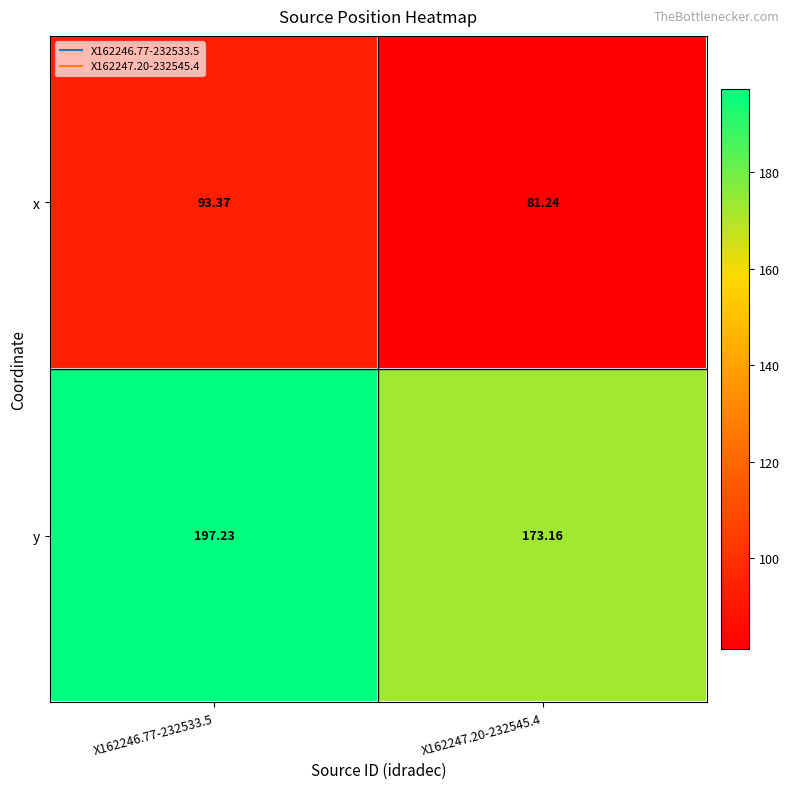

Which series has the largest total across all categories?

y